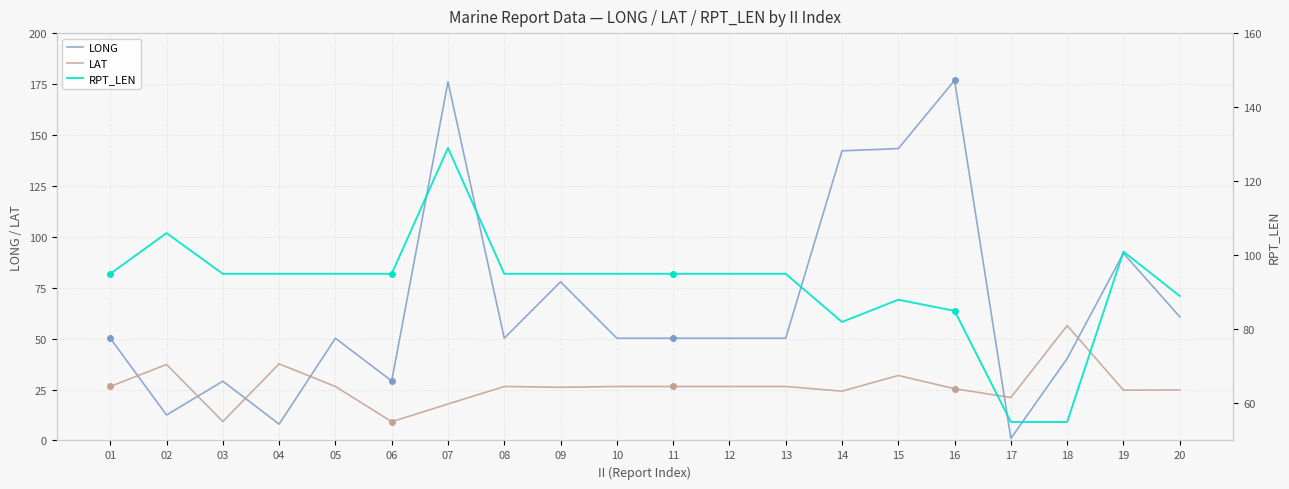

What is the difference between the maximum and second lowest values in the LAT series?

47.1